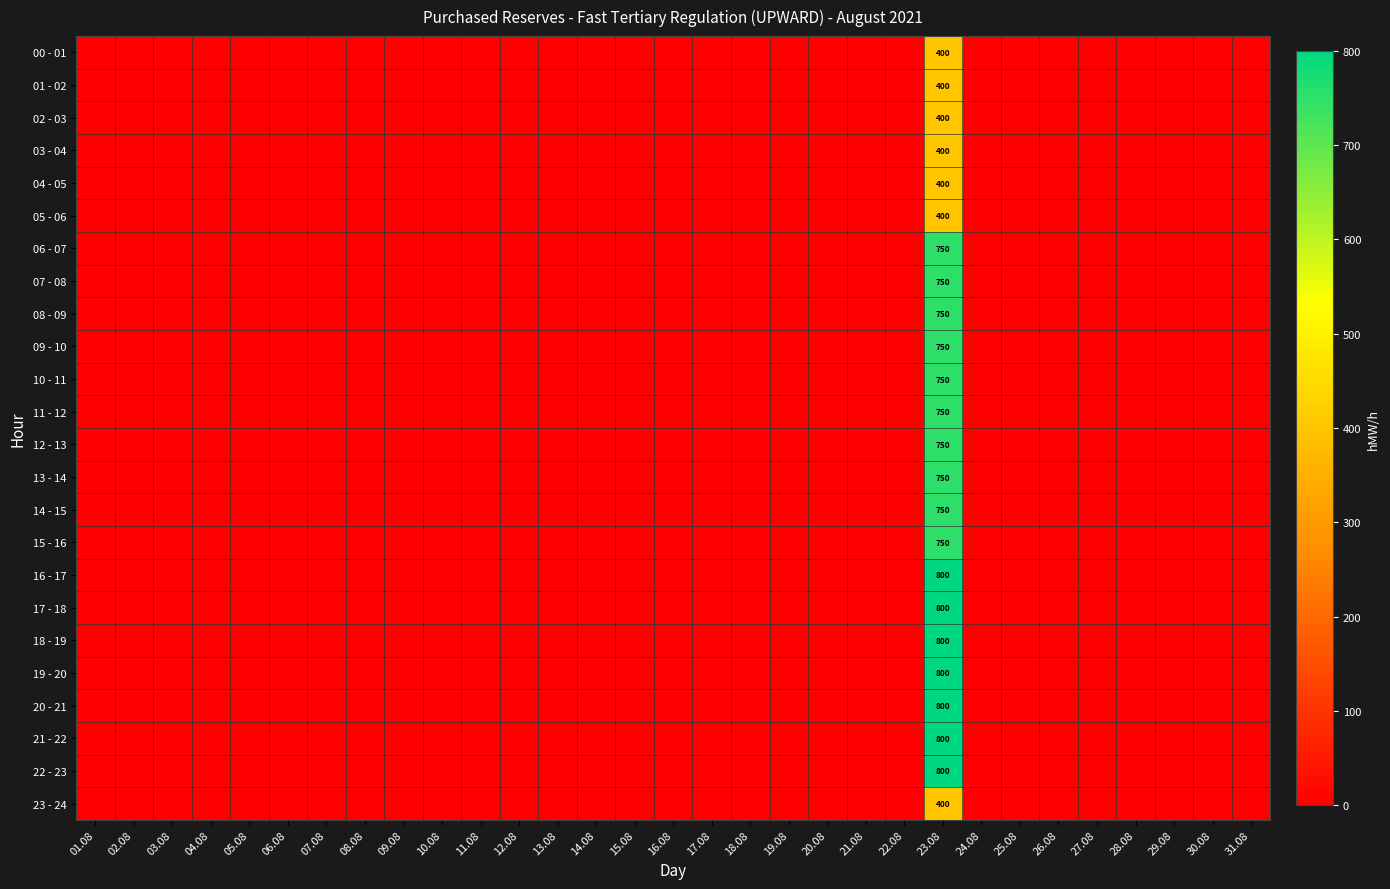

True or false: 22 - 23 has a value of 800 at 23.08.

True